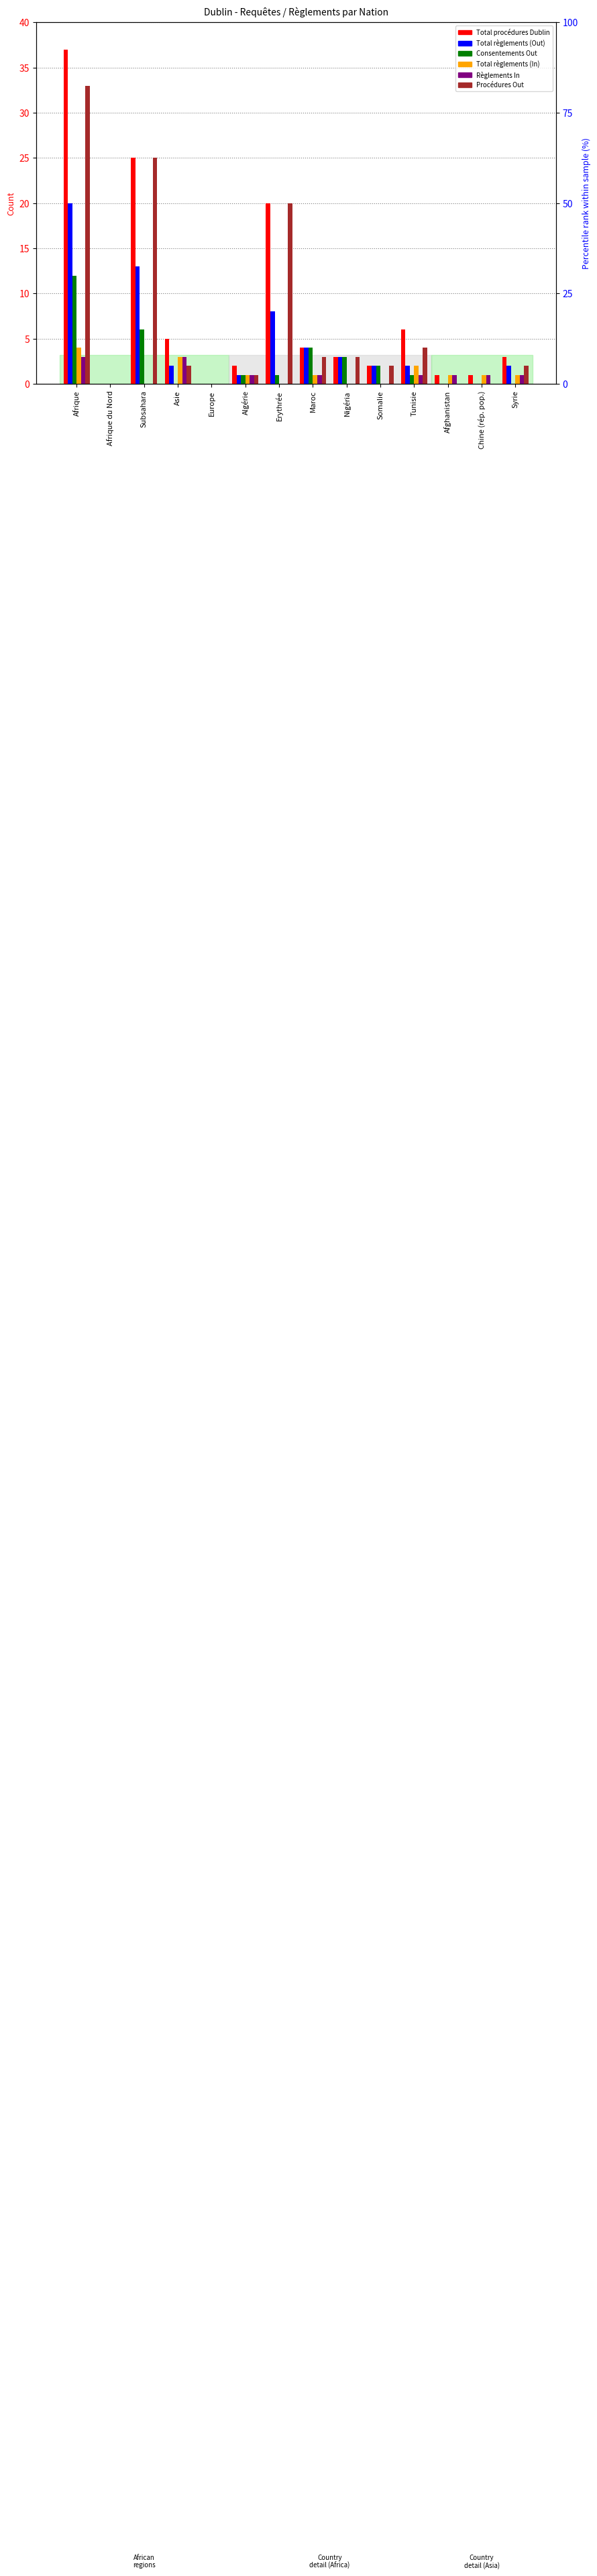

The value of Consentements Out at Afrique du Nord is 7. True or false?

False